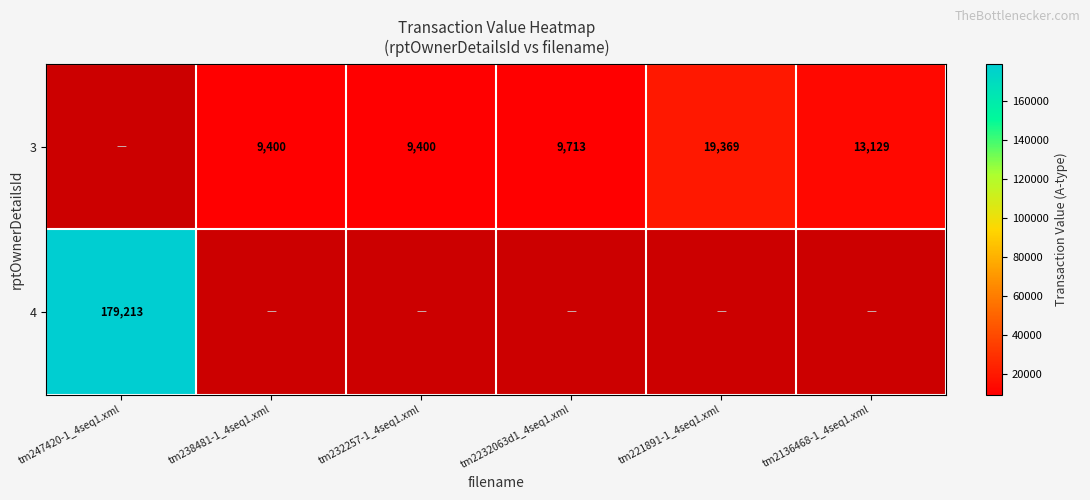

True or false: 3 has a value of 19369 at tm221891-1_4seq1.xml.

True